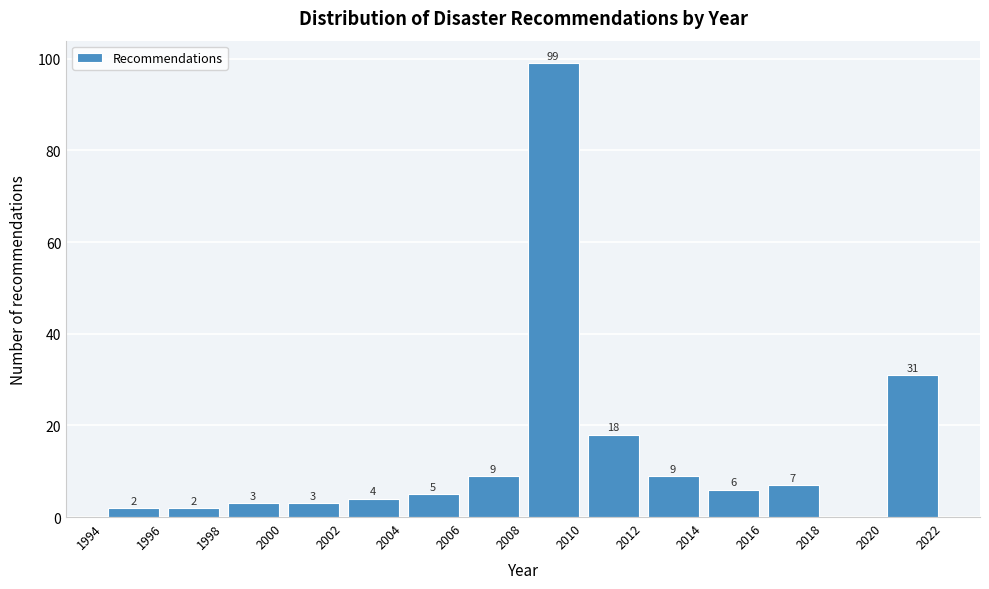

Which range on the x-axis has the tallest bar?

2008 to 2010